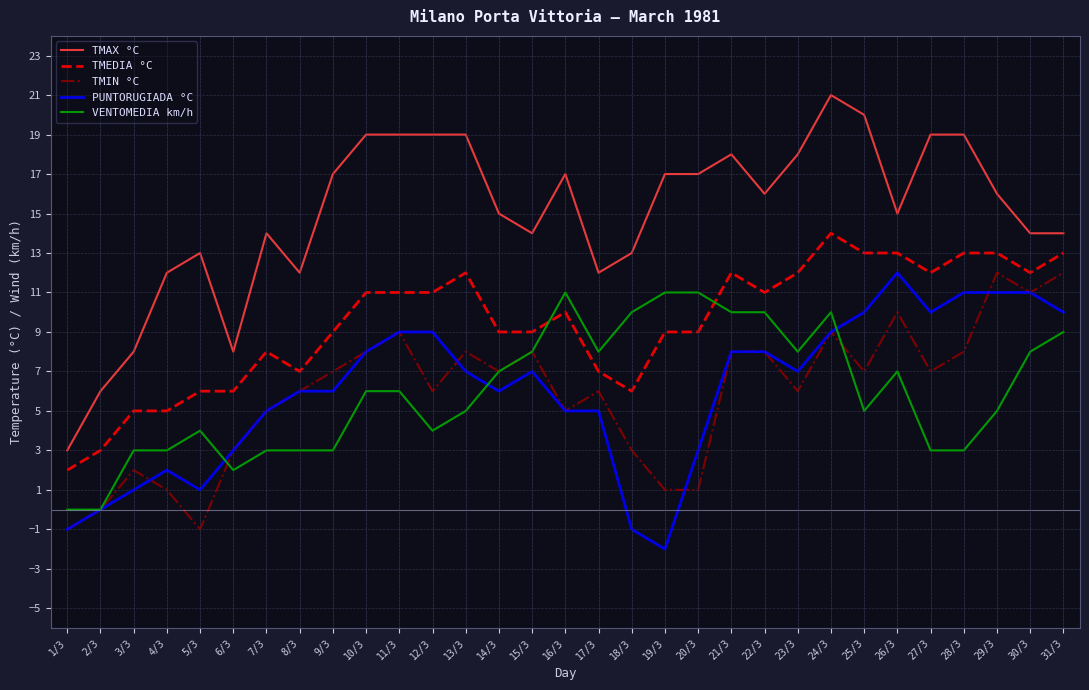

True or false: TMIN °C and TMEDIA °C intersect in this chart.

False